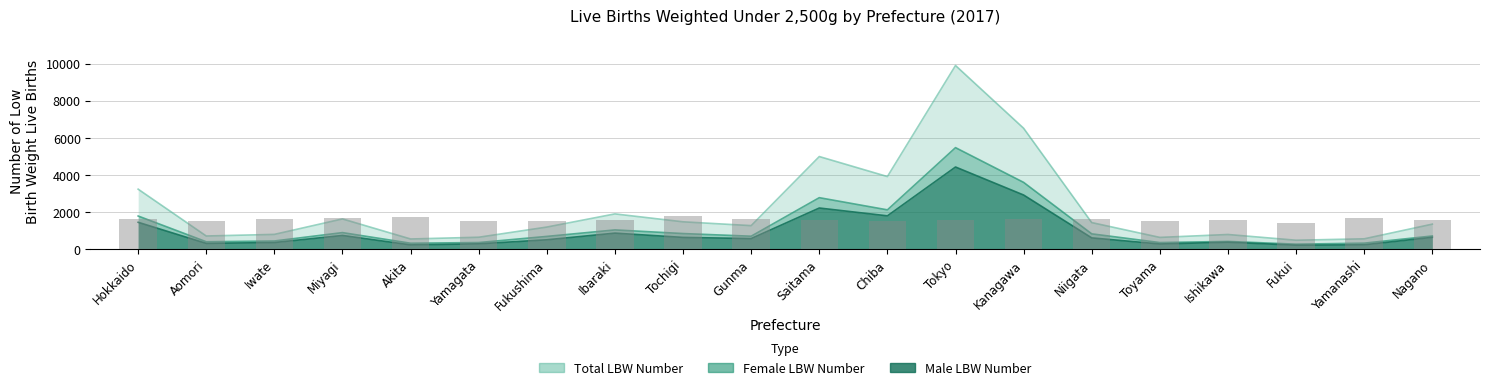

How many values in the Male LBW Number series exceed 607?

9